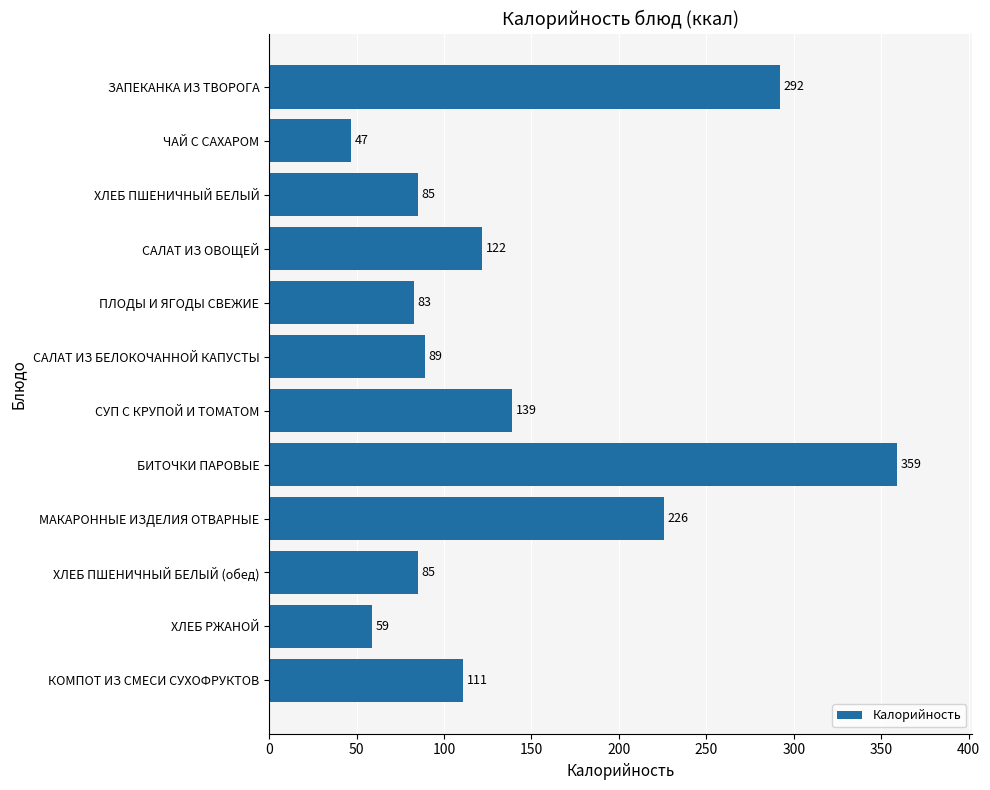

Is it true that the value at САЛАТ ИЗ ОВОЩЕЙ is 122?

True